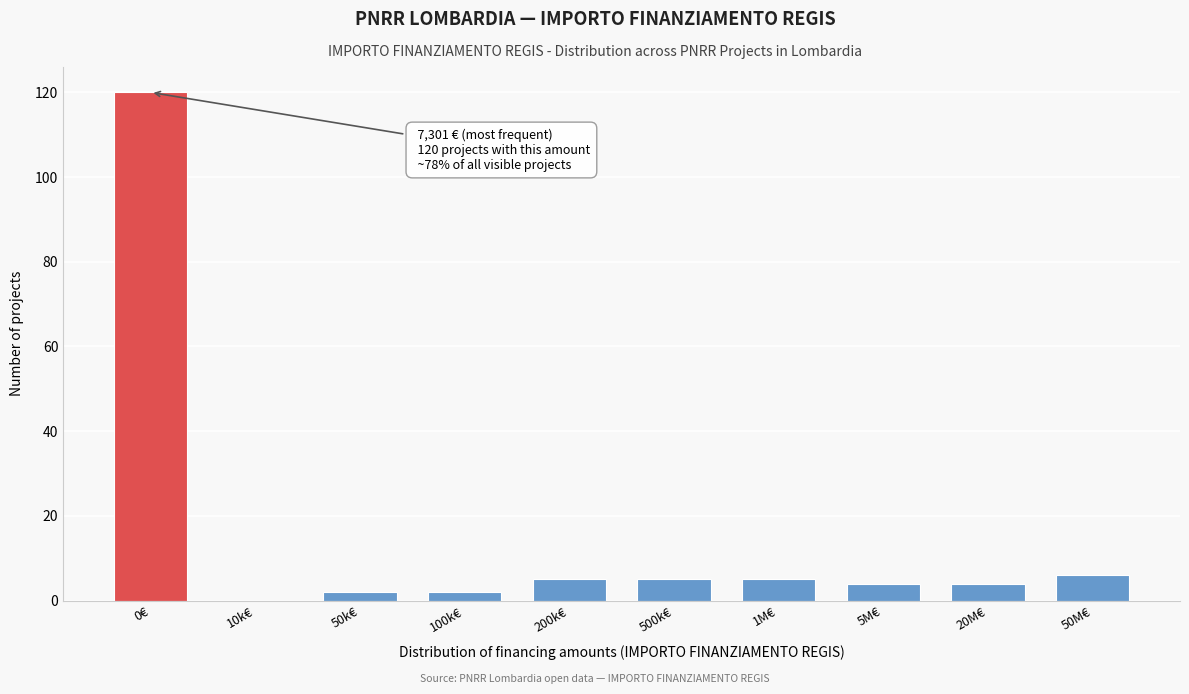

Reading left to right, list all the values displayed in this chart.

0€=120	10k€=0	50k€=2	100k€=2	200k€=5	500k€=5	1M€=5	5M€=4	20M€=4	50M€=6